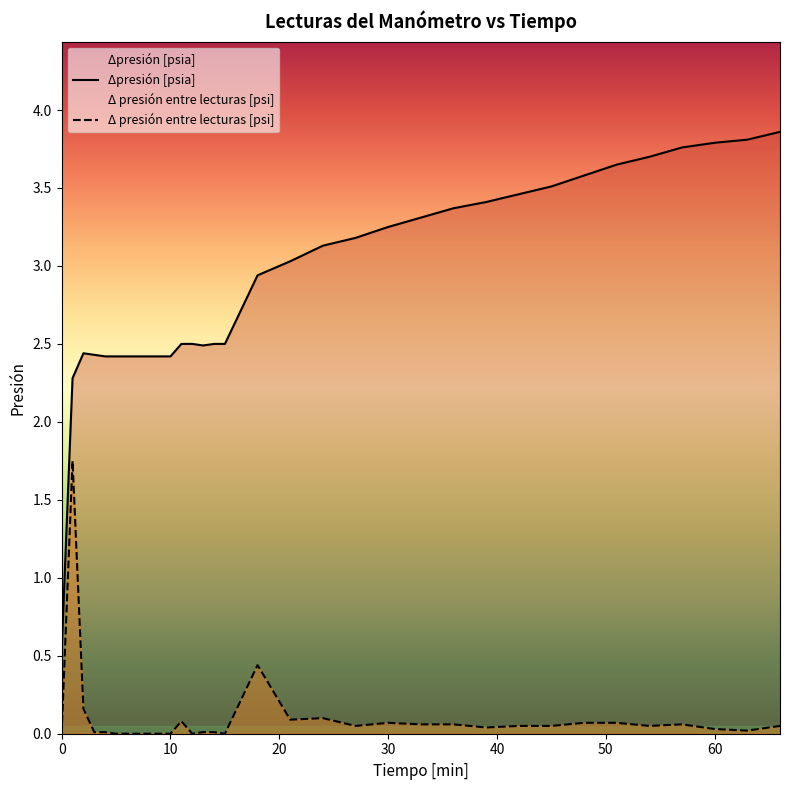

Reading left to right, what are all the values shown in this chart?

Δpresión [psia]: 0.5	2.3	2.4	2.4	2.4	2.4	2.4	2.4	2.4	2.4	2.4	2.5	2.5	2.5	2.5	2.5	2.9	3.0	3.1	3.2	3.2	3.3	3.4	3.4	3.5	3.5	3.6	3.6	3.7	3.8	3.8	3.8	3.9
Δ presión entre lecturas [psi]: 0.0	1.8	0.2	0.0	0.0	0.0	0.0	0.0	0.0	0.0	0.0	0.1	0.0	0.0	0.0	0.0	0.4	0.1	0.1	0.1	0.1	0.1	0.1	0.0	0.1	0.1	0.1	0.1	0.1	0.1	0.0	0.0	0.1